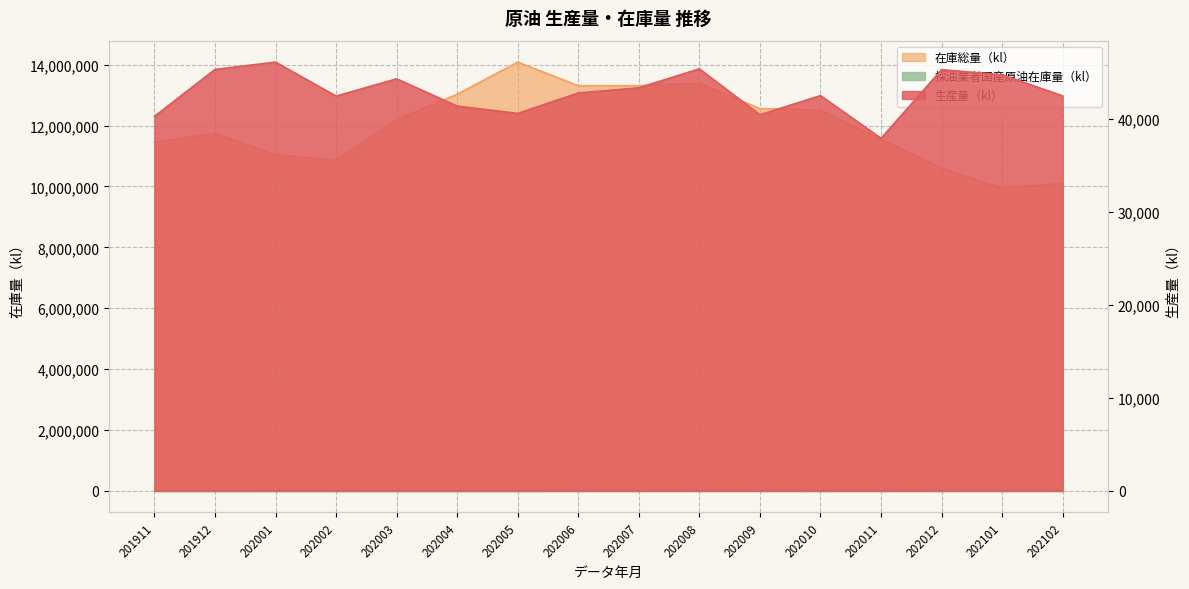

Reading left to right, extract all data points from this chart.

生産量（kl）: 201911=40248	201912=45296	202001=46083	202002=42431	202003=44288	202004=41355	202005=40570	202006=42768	202007=43324	202008=45360	202009=40425	202010=42486	202011=37894	202012=45273	202101=44718	202102=42452
在庫総量（kl）: 201911=11455597	201912=11745857	202001=11043832	202002=10870391	202003=12195010	202004=13029789	202005=14084692	202006=13310010	202007=13309075	202008=13391575	202009=12558969	202010=12504094	202011=11546290	202012=10603153	202101=9939303	202102=10106125
採油業者国産原油在庫量（kl）: 201911=27466	201912=27419	202001=30560	202002=30859	202003=27306	202004=29389	202005=29355	202006=36092	202007=33305	202008=35831	202009=35181	202010=31535	202011=34440	202012=38623	202101=42261	202102=39666